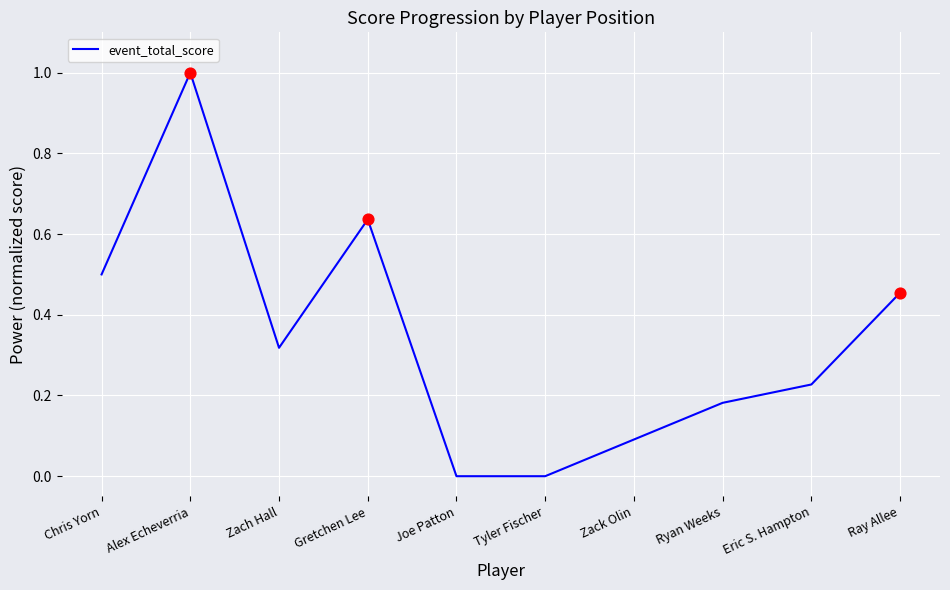

Which has a higher value, Ryan Weeks or Joe Patton?

Ryan Weeks